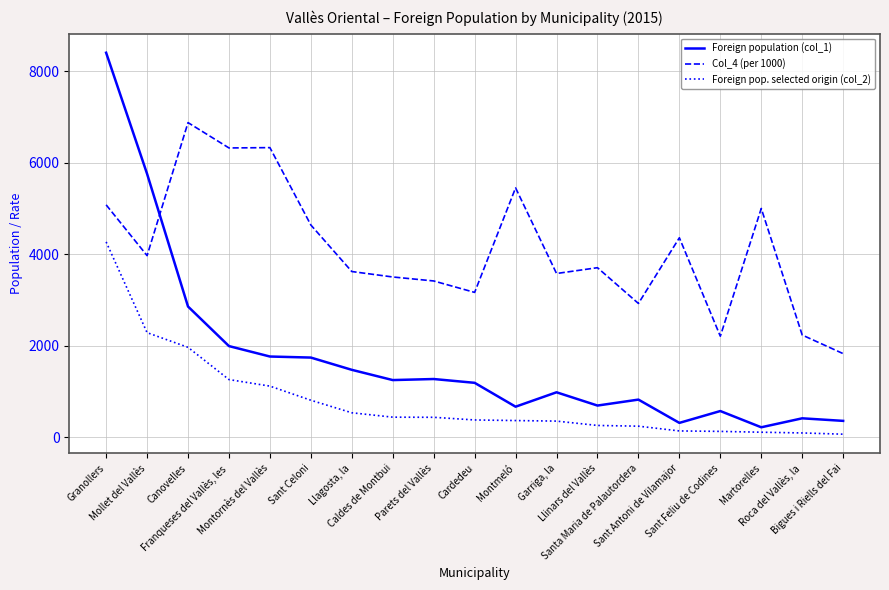

True or false: Col_4 (per 1000) and Foreign pop. selected origin (col_2) cross at least once.

False